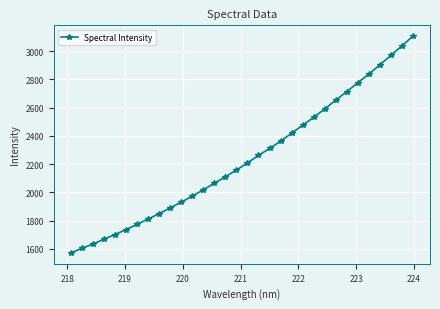

What is the maximum value shown in the chart?

3105.0